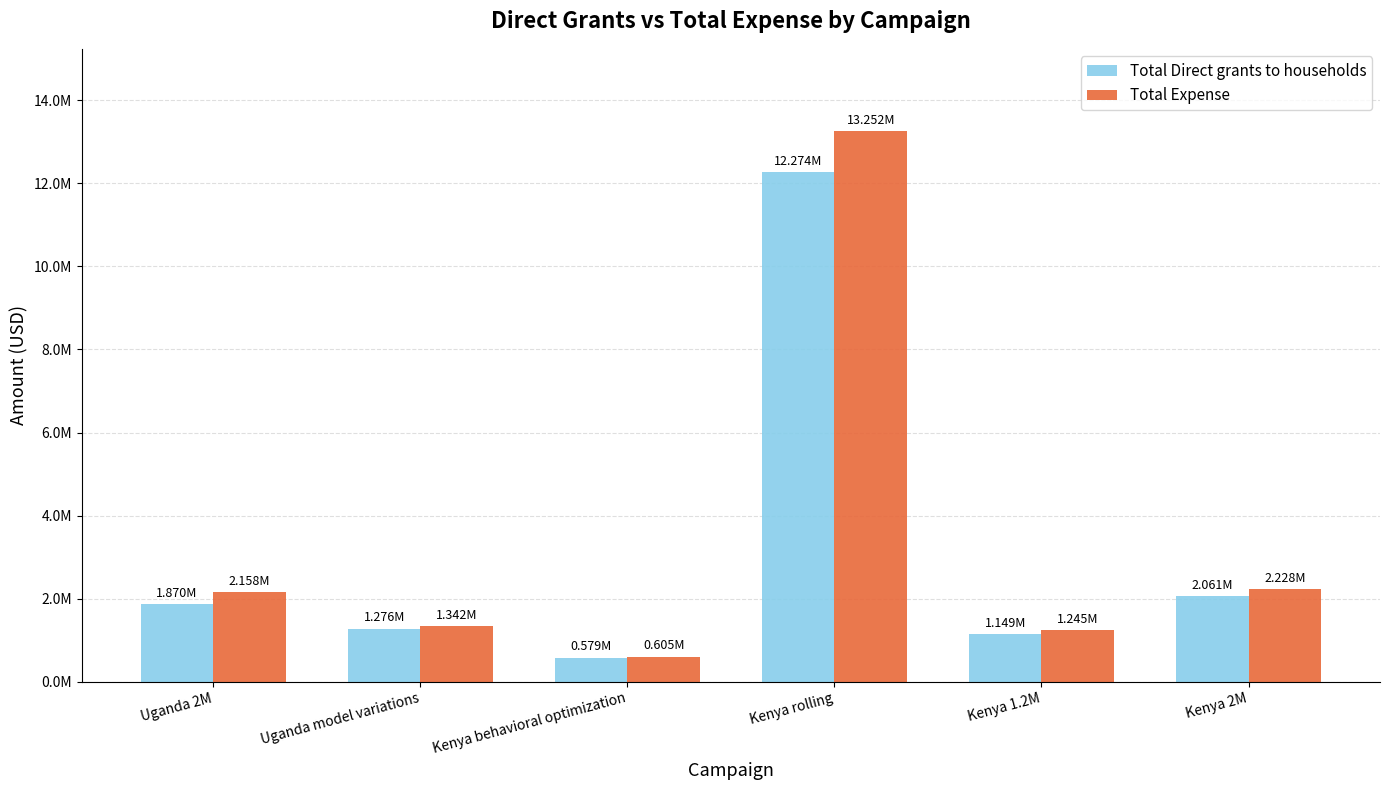

Between Uganda model variations and Kenya behavioral optimization, which series saw the biggest shift?

Total Expense